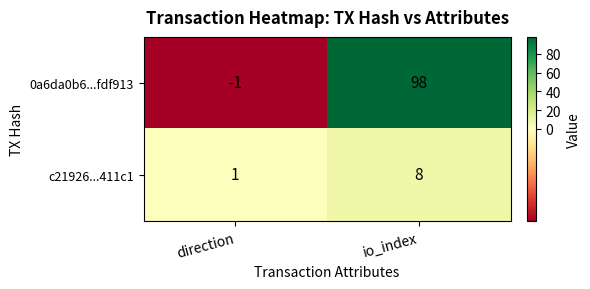

How many distinct data groups are displayed?

2